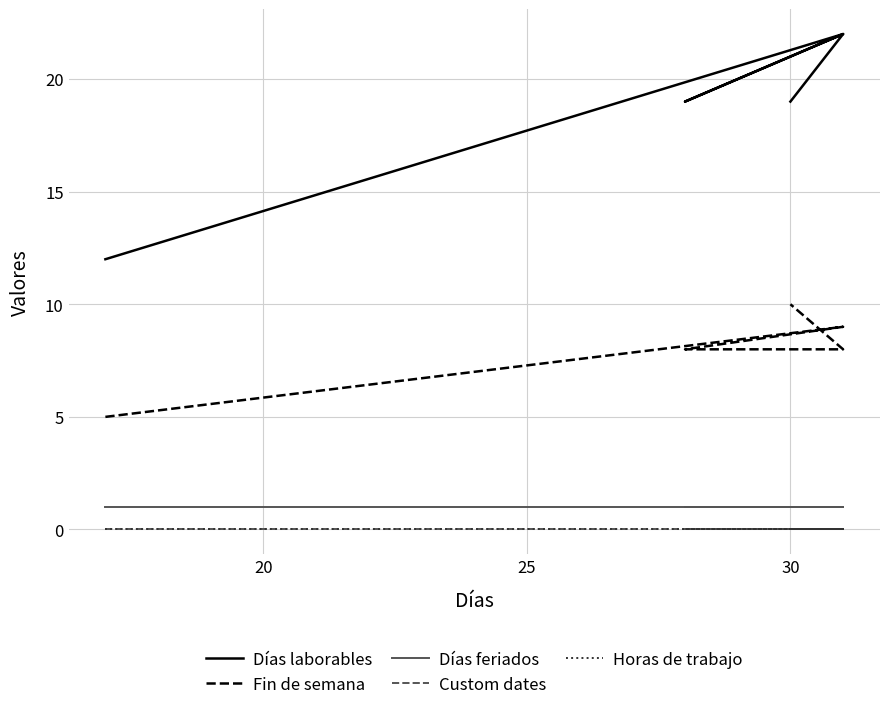

Is this an area chart (filled region under the line)?

No